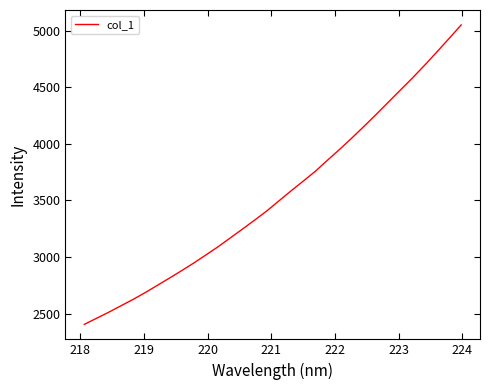

What is the minimum value shown in the chart?

2404.9